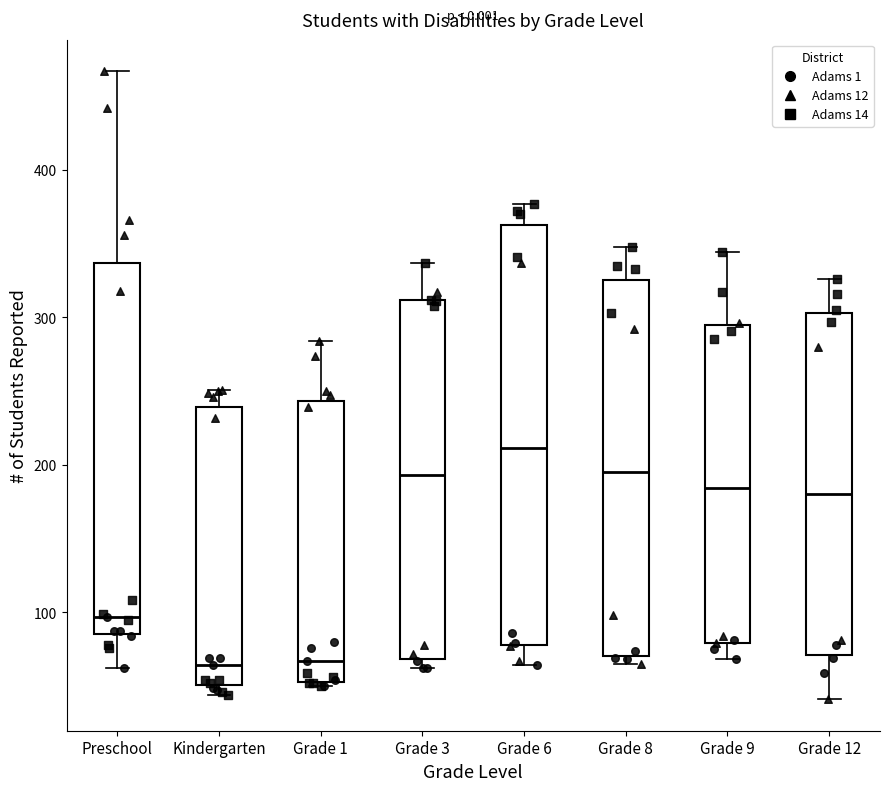

Where does the median line of the box for Grade 1 sit on the y-axis? The values are not printed on the chart, so give them approximately, as read against the axis.

70